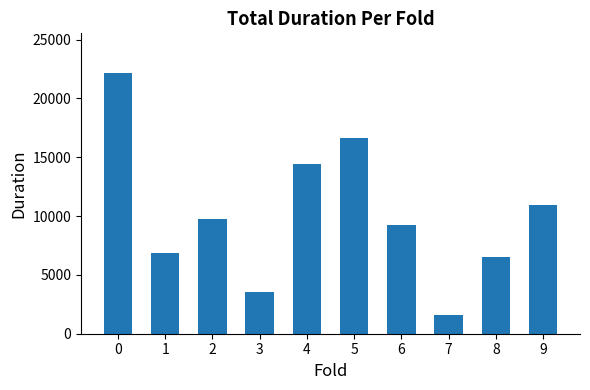

How many data points are less than 9733?

5